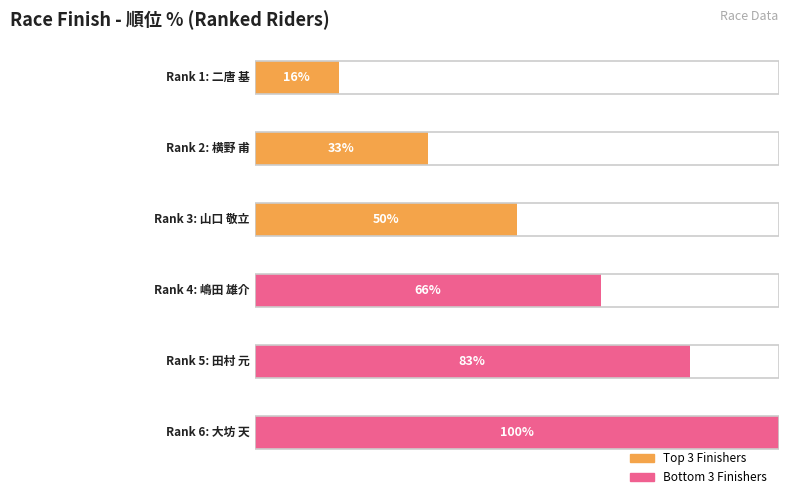

Between 横野 甫 and 二唐 基, which is larger?

横野 甫